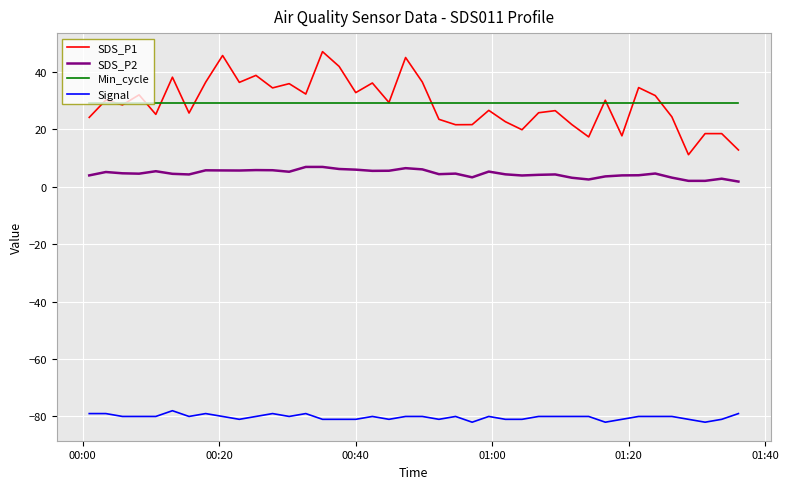

Which series has the largest range (max minus min)?

SDS_P1